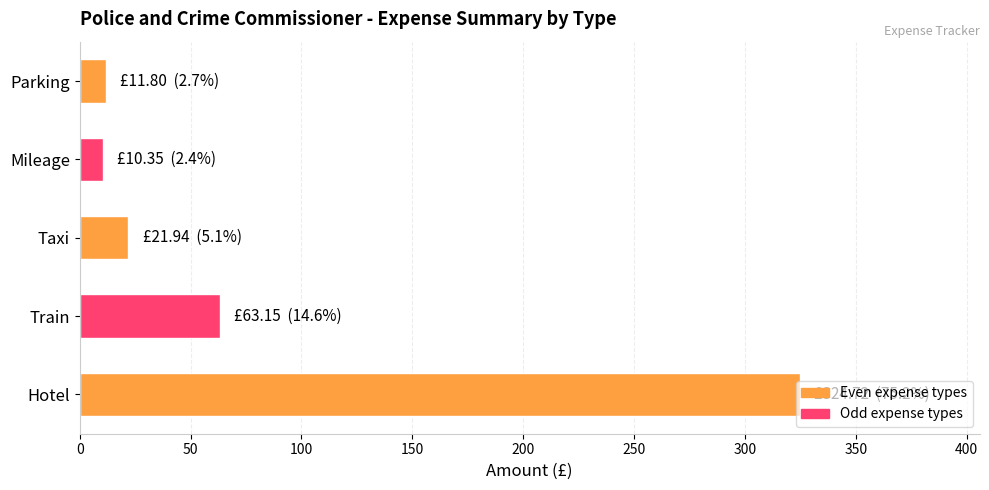

What is the maximum value shown in the chart?

324.7